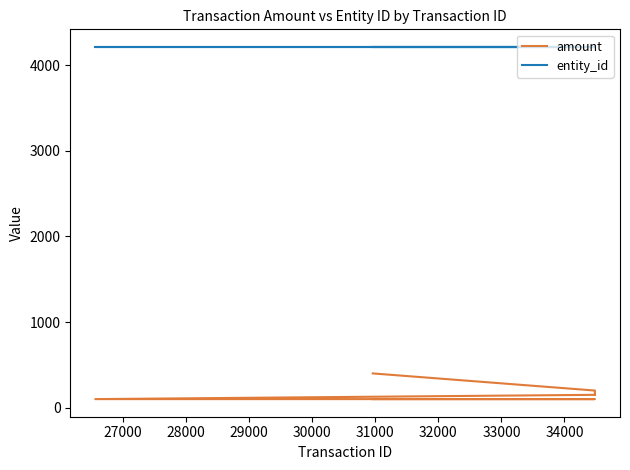

Reading left to right, extract all data points from this chart.

amount: 400	200	150	150	150	150	150	150	100	100	100	100	100	100
entity_id: 4212	4212	4212	4212	4212	4212	4212	4212	4212	4212	4212	4212	4212	4212